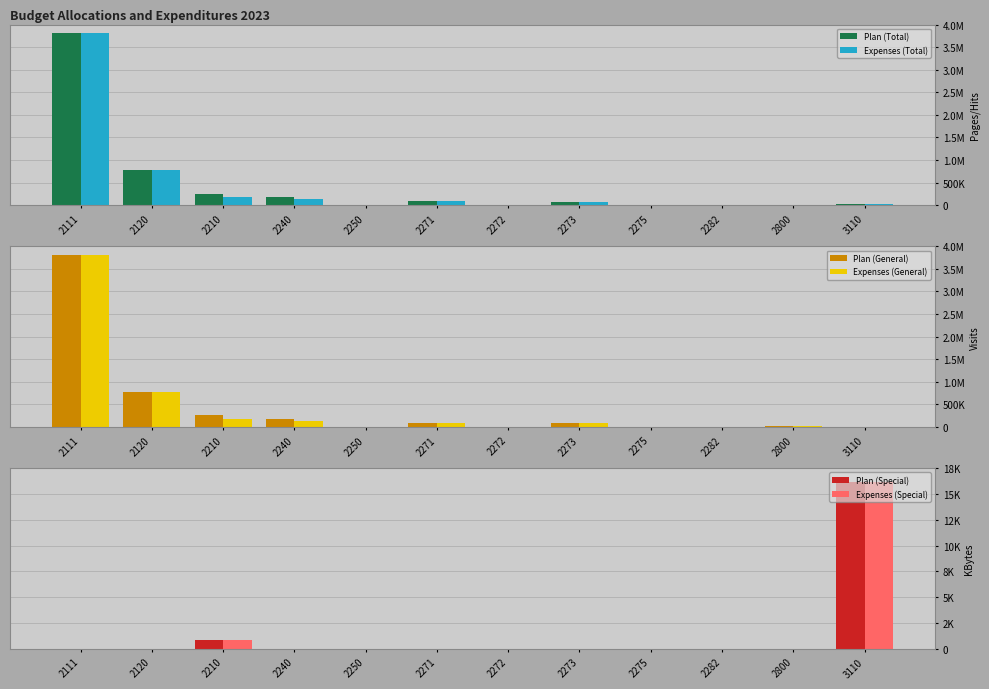

Reading left to right, extract all data points from this chart.

Plan (Total): 3805900.0	782200.0	254355.0	185019.0	2020.0	95367.0	4000.0	79180.0	1400.0	1210.0	12481.0	16117.0
Expenses (Total): 3805899.7	780648.8	180582.7	133531.1	1214.2	95366.5	3999.9	79139.3	1394.4	0.0	10533.0	16117.0
Plan (General): 3805900.0	782200.0	253500.0	185019.0	2020.0	95367.0	4000.0	79180.0	1400.0	1210.0	12481.0	0.0
Expenses (General): 3805899.7	780648.8	179727.7	133531.1	1214.2	95366.5	3999.9	79139.3	1394.4	0.0	10533.0	0.0
Plan (Special): 0.0	0.0	855.0	0.0	0.0	0.0	0.0	0.0	0.0	0.0	0.0	16117.0
Expenses (Special): 0.0	0.0	855.0	0.0	0.0	0.0	0.0	0.0	0.0	0.0	0.0	16117.0